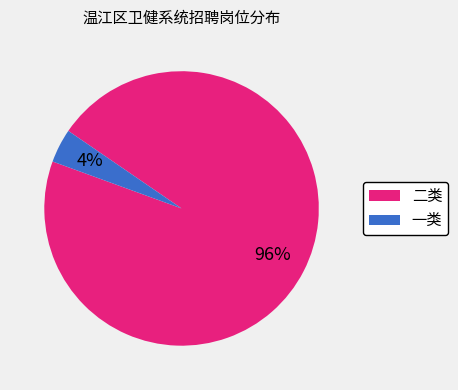

To the nearest percent, what is the difference between the largest and smallest slice percentages?

92%